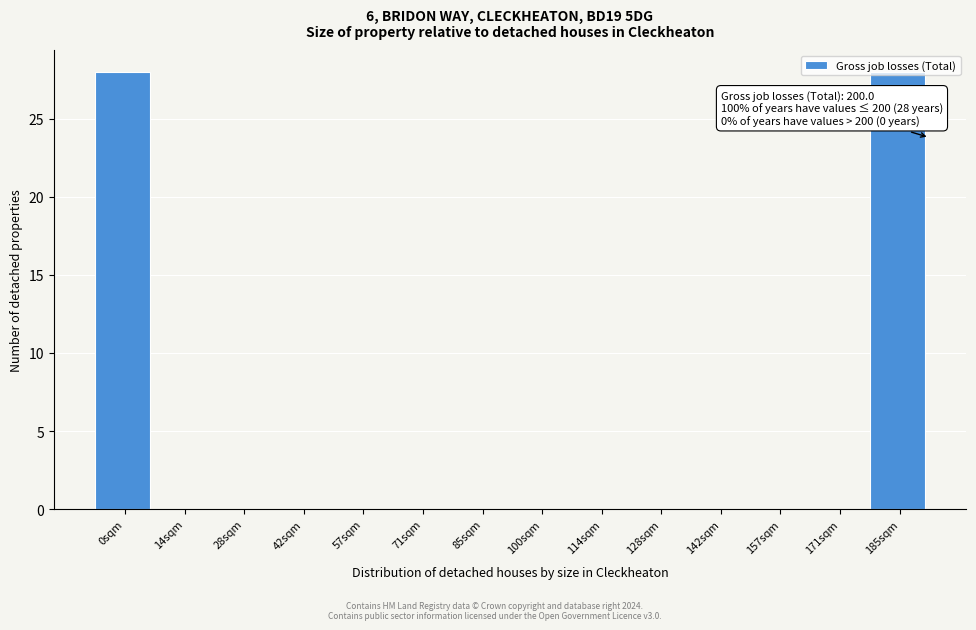

What is the sum of all values?

56